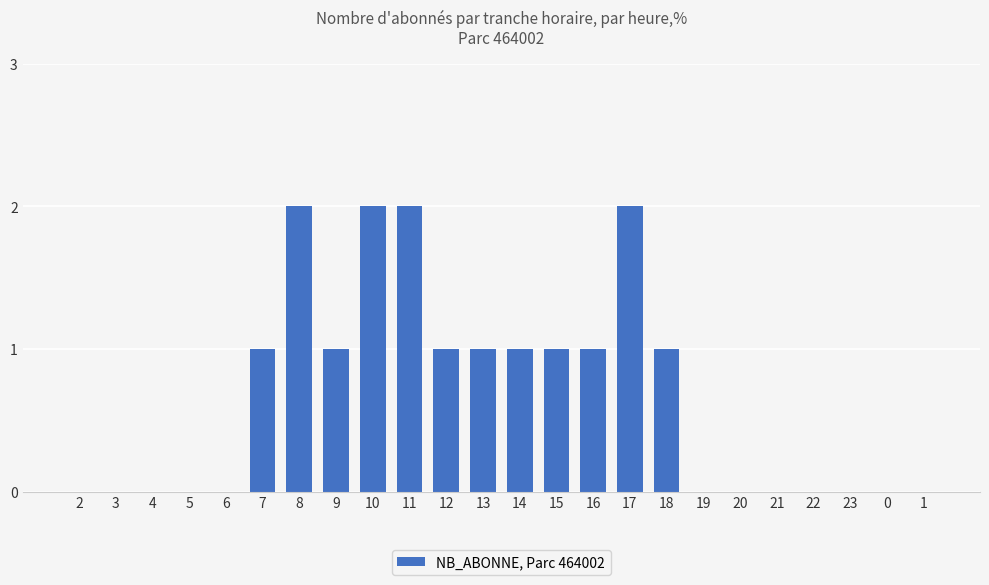

True or false: the data shows 1 at 12.

True